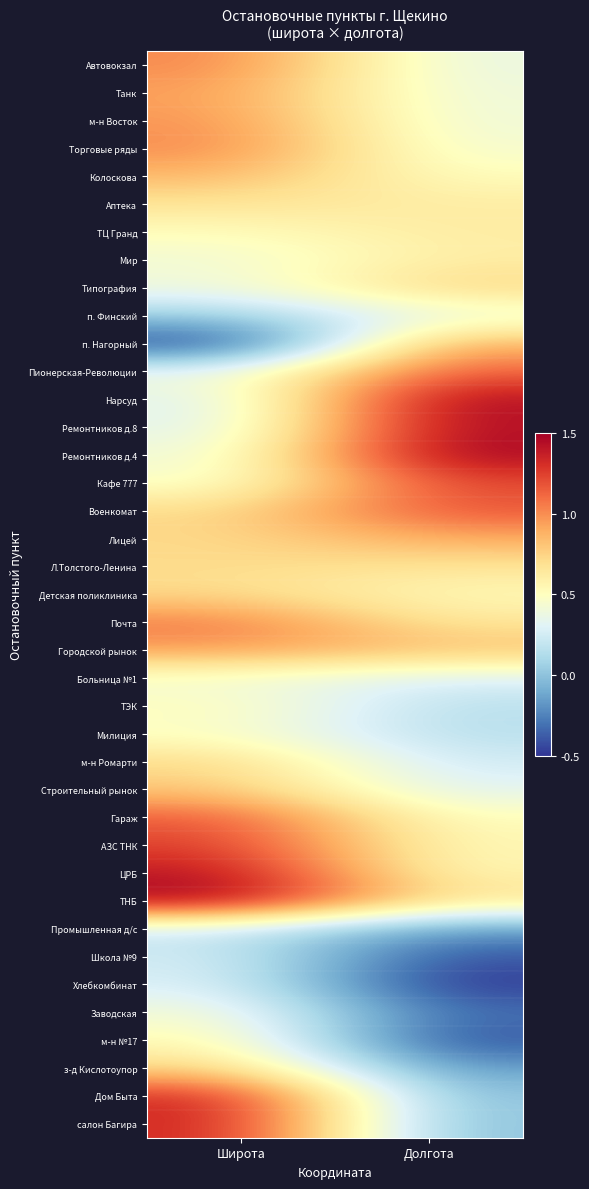

Reading right to left, list all the values displayed in this chart.

Автовокзал: Долгота=0.4	Широта=1.0
Танк: Долгота=0.4	Широта=0.9
м-н Восток: Долгота=0.4	Широта=1.0
Торговые ряды: Долгота=0.4	Широта=1.0
Колоскова: Долгота=0.5	Широта=0.9
Аптека: Долгота=0.6	Широта=0.7
ТЦ Гранд: Долгота=0.6	Широта=0.5
Мир: Долгота=0.6	Широта=0.4
Типография: Долгота=0.7	Широта=0.4
п. Финский: Долгота=0.4	Широта=0.1
п. Нагорный: Долгота=0.9	Широта=-0.5
Пионерская-Революции: Долгота=1.1	Широта=0.4
Нарсуд: Долгота=1.5	Широта=0.3
Ремонтников д.8: Долгота=1.4	Широта=0.3
Ремонтников д.4: Долгота=1.5	Широта=0.4
Кафе 777: Долгота=1.2	Широта=0.4
Военкомат: Долгота=1.2	Широта=0.7
Лицей: Долгота=0.9	Широта=0.7
Л.Толстого-Ленина: Долгота=0.7	Широта=0.7
Детская поликлиника: Долгота=0.5	Широта=0.7
Почта: Долгота=0.6	Широта=1.1
Городской рынок: Долгота=0.8	Широта=1.0
Больница №1: Долгота=0.3	Широта=0.4
ТЭК: Долгота=0.2	Широта=0.5
Милиция: Долгота=0.2	Широта=0.5
м-н Ромарти: Долгота=0.2	Широта=0.7
Строительный рынок: Долгота=0.3	Широта=0.8
Гараж: Долгота=0.5	Широта=1.2
АЗС ТНК: Долгота=0.5	Широта=1.2
ЦРБ: Долгота=0.5	Широта=1.4
ТНБ: Долгота=0.7	Широта=1.5
Промышленная д/с: Долгота=-0.2	Широта=0.2
Школа №9: Долгота=-0.4	Широта=0.3
Хлебкомбинат: Долгота=-0.5	Широта=0.3
Заводская: Долгота=-0.3	Широта=0.4
м-н №17: Долгота=-0.4	Широта=0.6
з-д Кислотоупор: Долгота=-0.2	Широта=0.7
Дом Быта: Долгота=-0.0	Широта=1.4
салон Багира: Долгота=-0.0	Широта=1.4